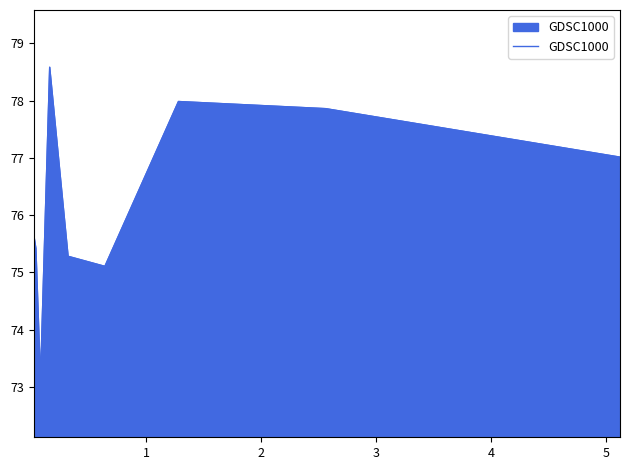

What is the smallest value displayed?

73.1